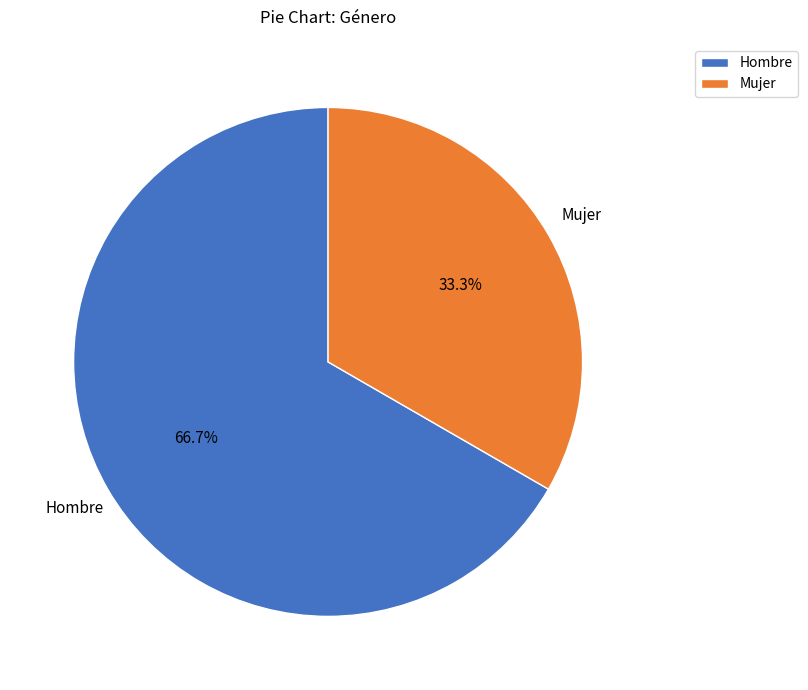

What percentage is NOT represented by Mujer?

66.7%